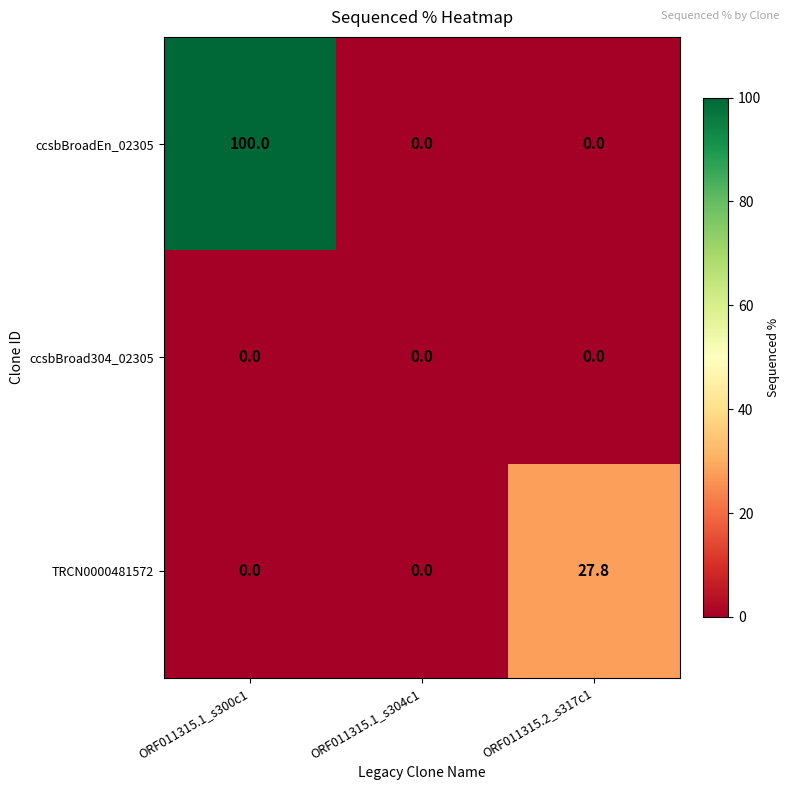

At which category is the sum across all series the highest?

ORF011315.1_s300c1